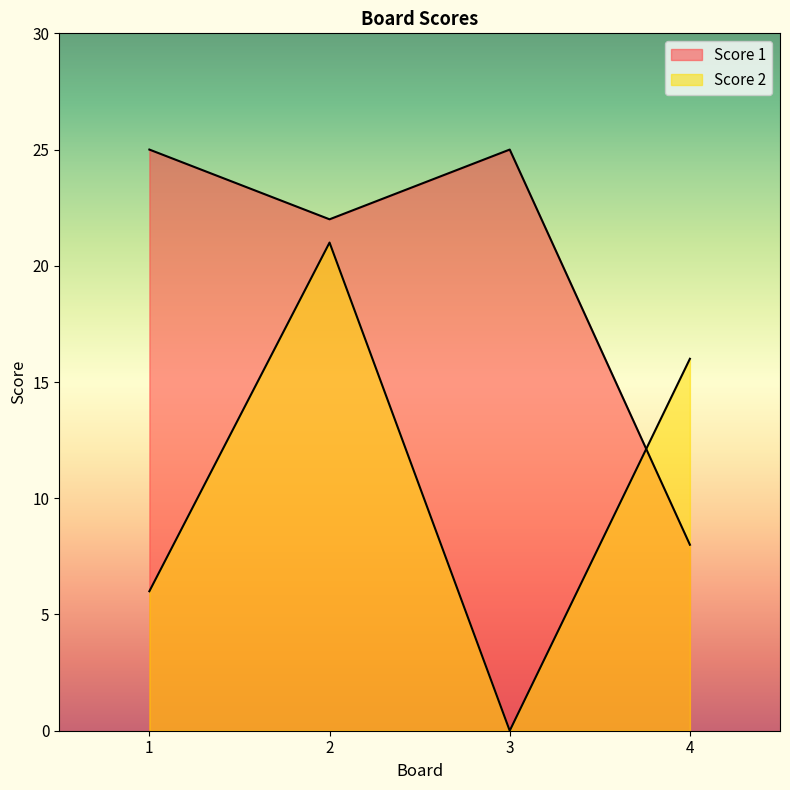

What is the difference between the Score 2 values at 3 and 4?

16